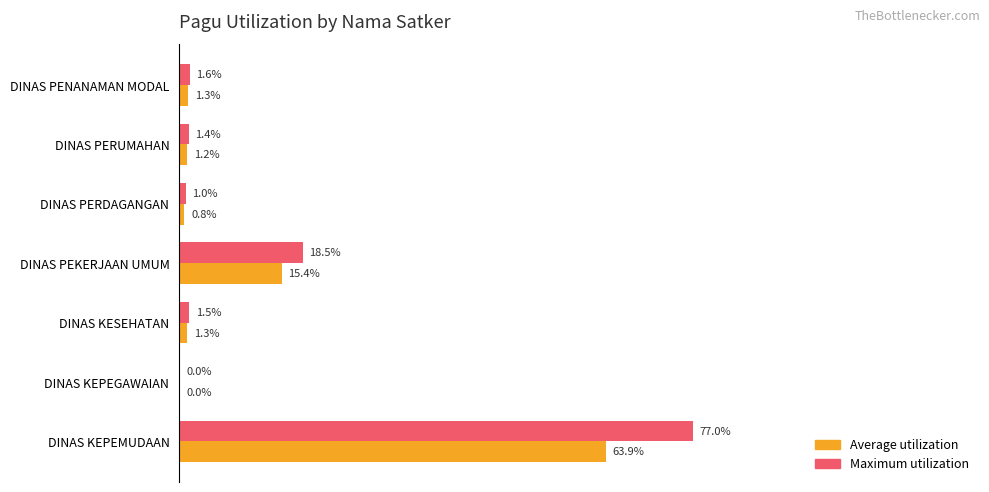

At which category is the sum across all series the highest?

DINAS KEPEMUDAAN